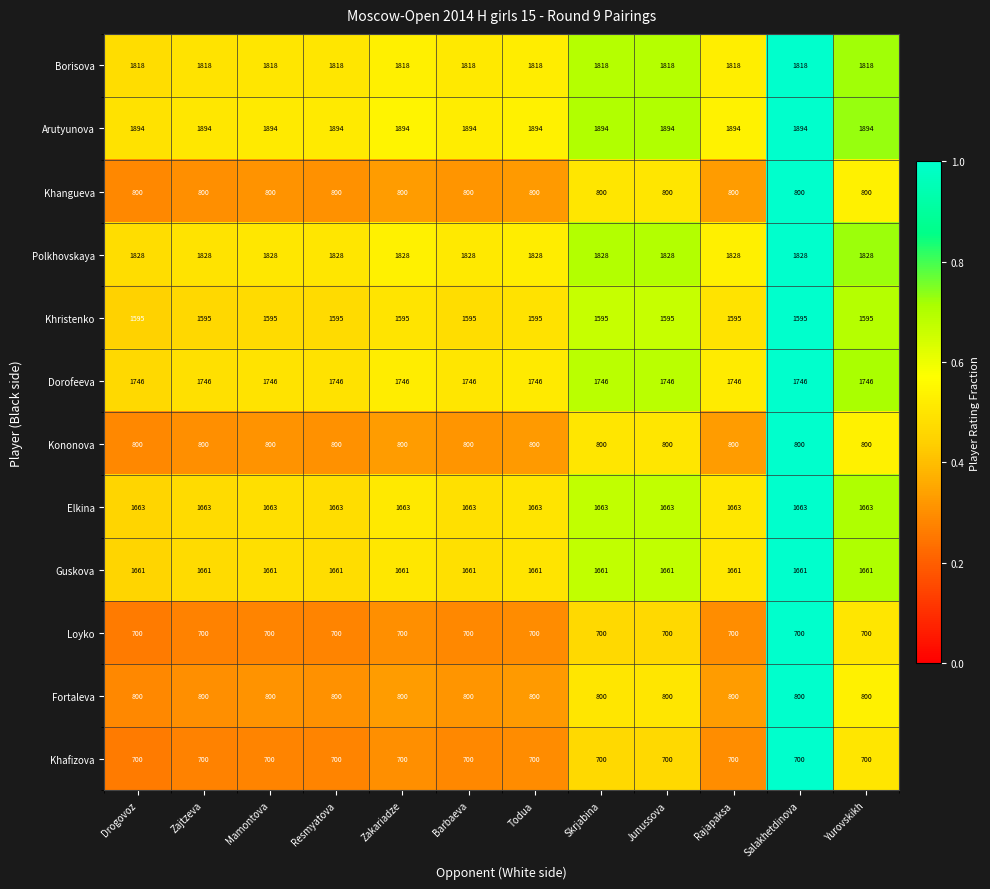

Is the value of Arutyunova at Todua greater than the value of Dorofeeva at Yurovskikh?

Yes